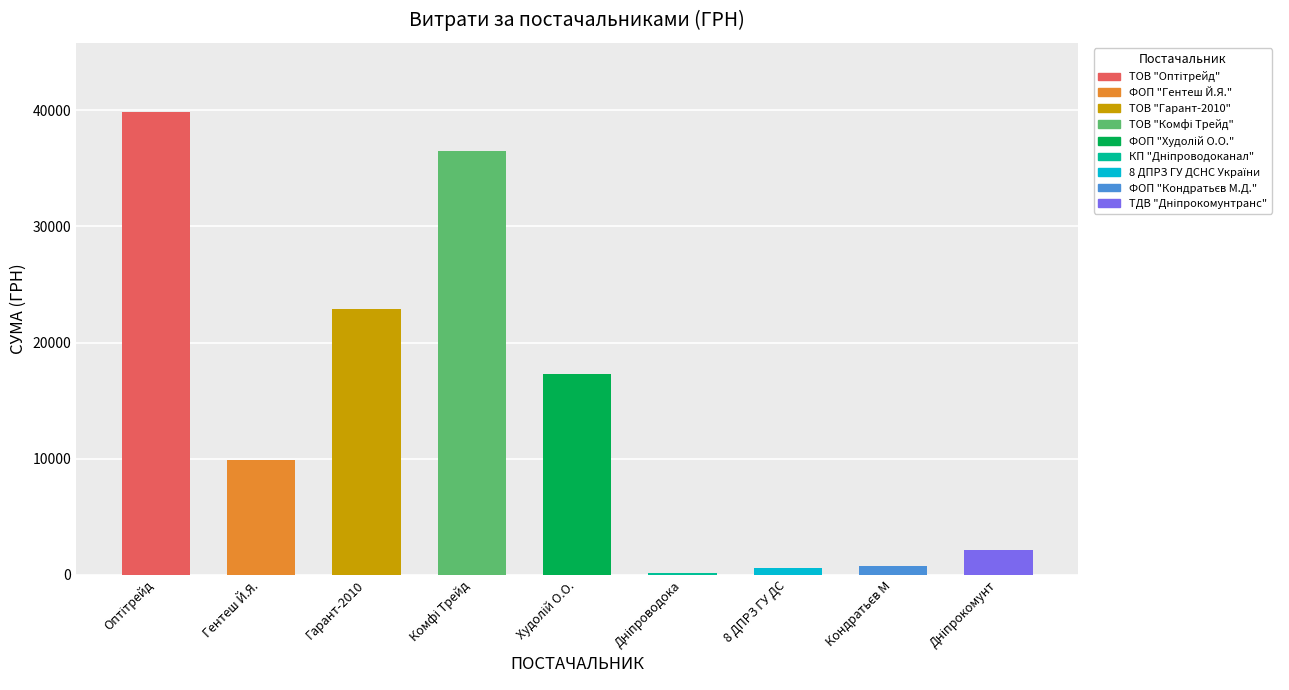

How many categories are shown in the chart?

9